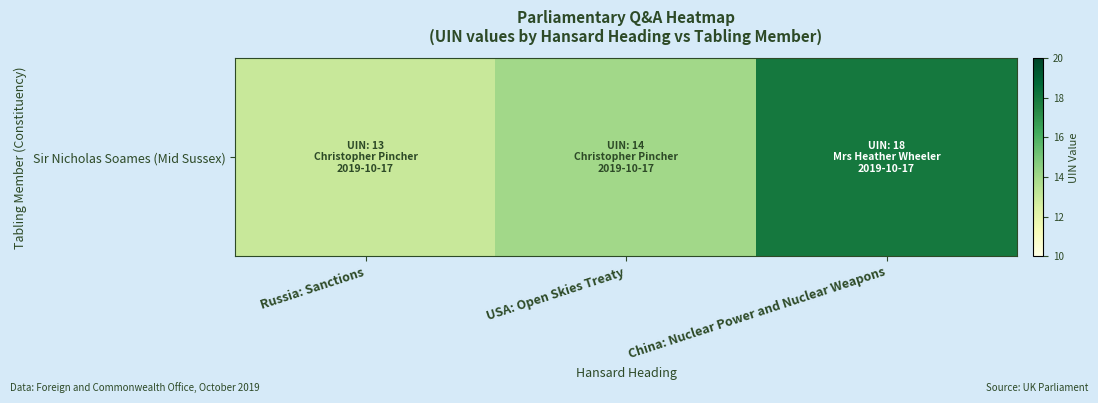

Which category has the lowest value across all series?

Russia: Sanctions